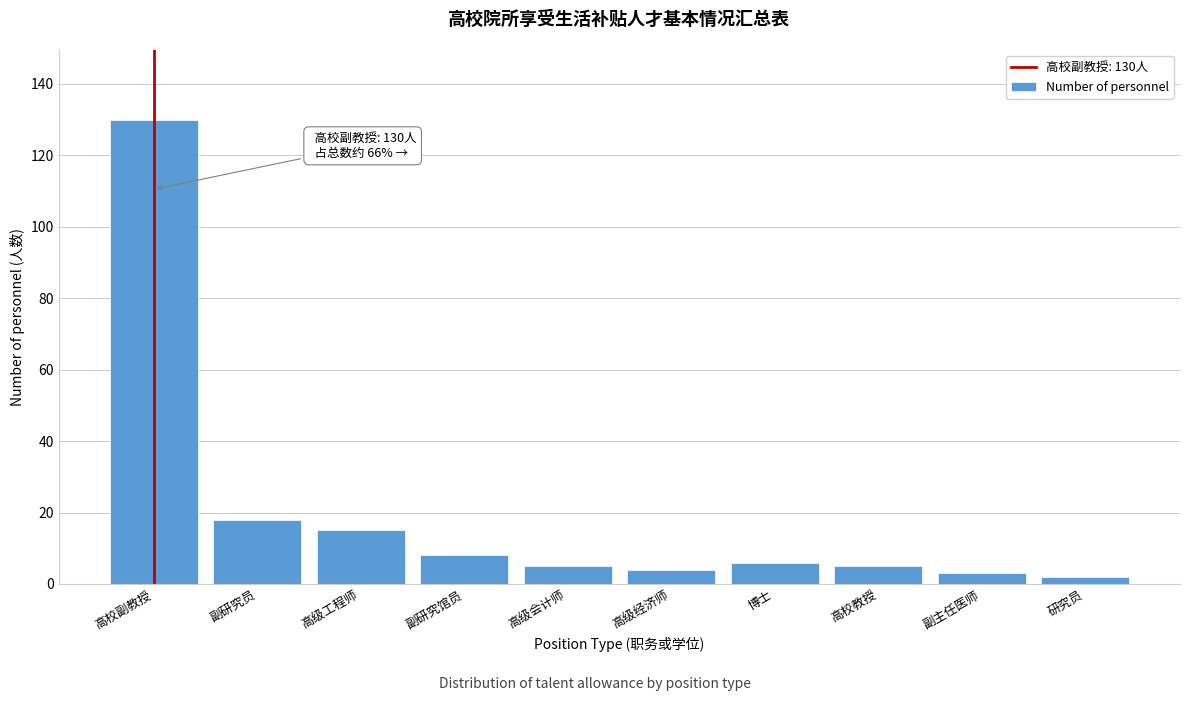

Reading left to right, transcribe all the data shown in this chart.

130	18	15	8	5	4	6	5	3	2